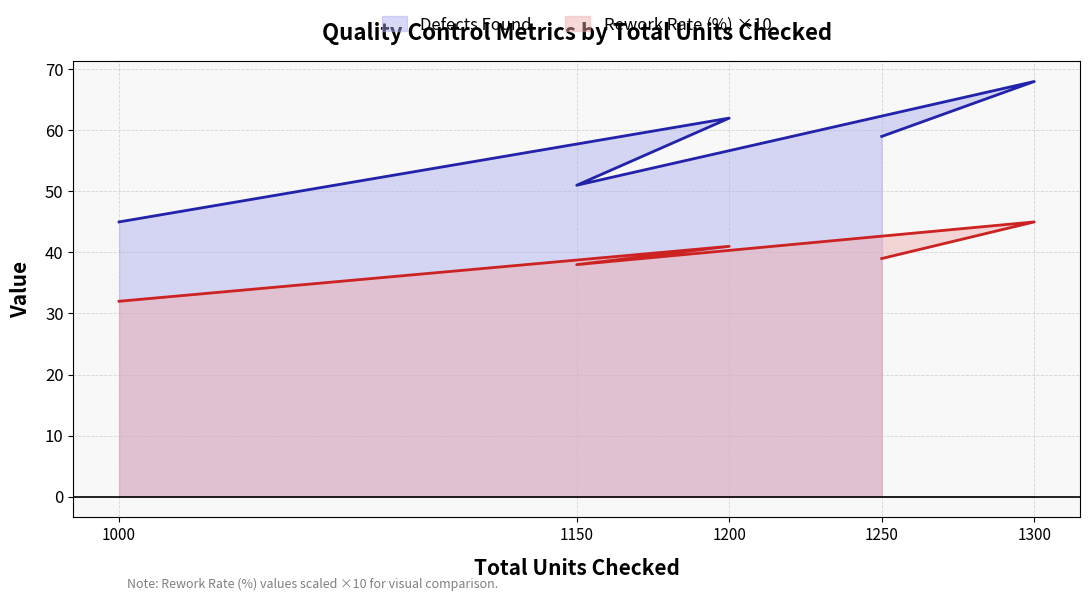

What is the difference between the maximum and minimum values in the Defects Found series?

23